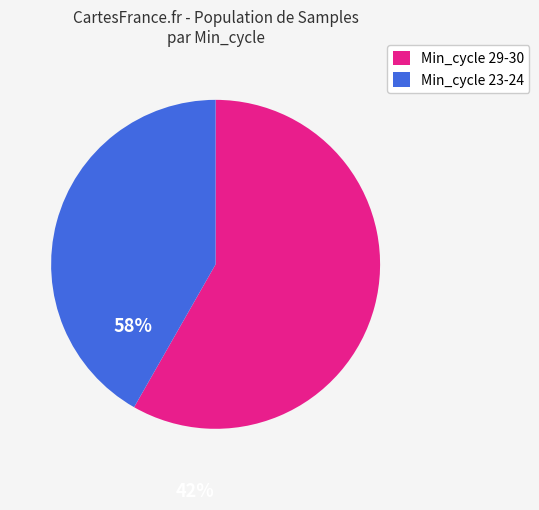

Is it true that Min_cycle 23-24 is 42% of the pie?

True